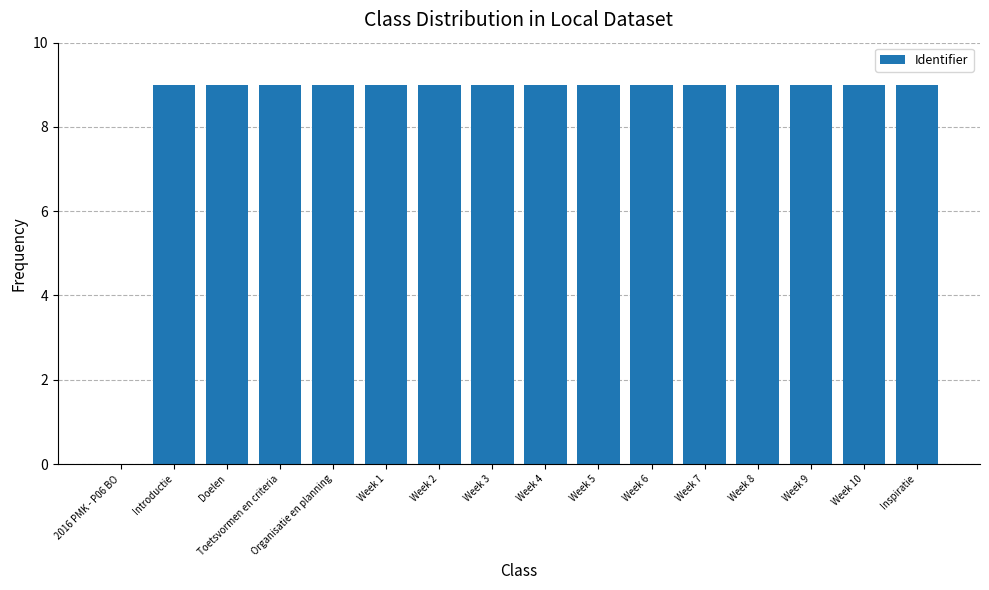

What is the sum of all values?

135